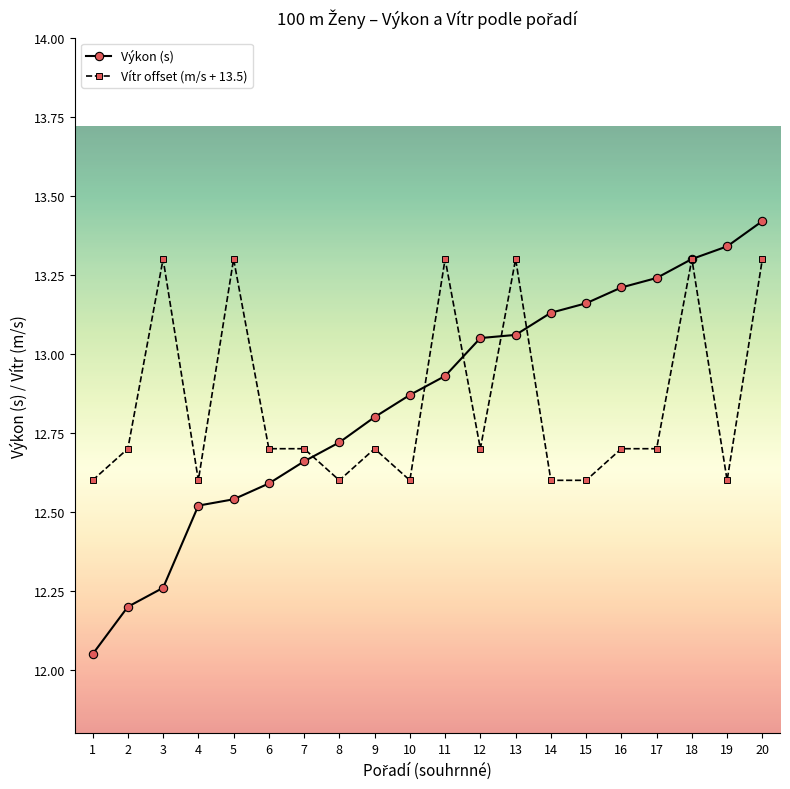

How many lines are shown in the chart?

2